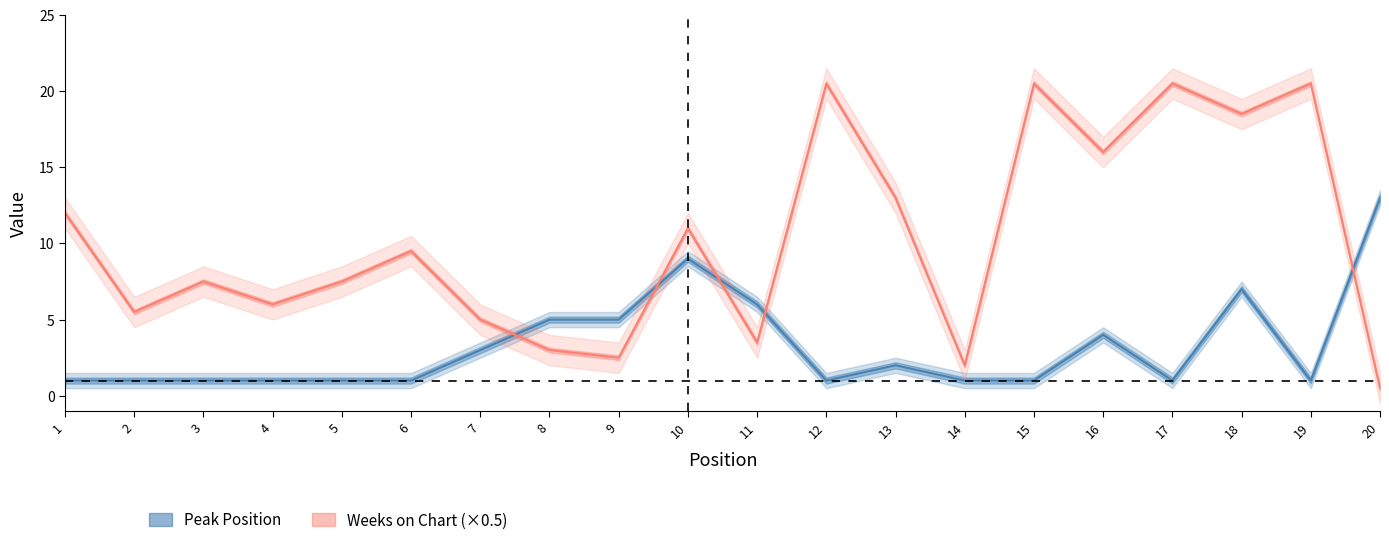

What is the difference between the second highest and minimum values in the Weeks on Chart (×0.5) series?

20.0